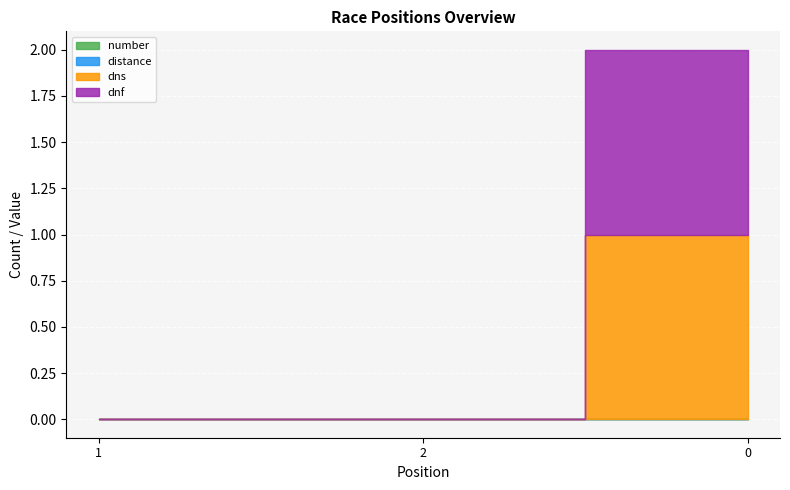

Between 1 and 0, which is larger?

1